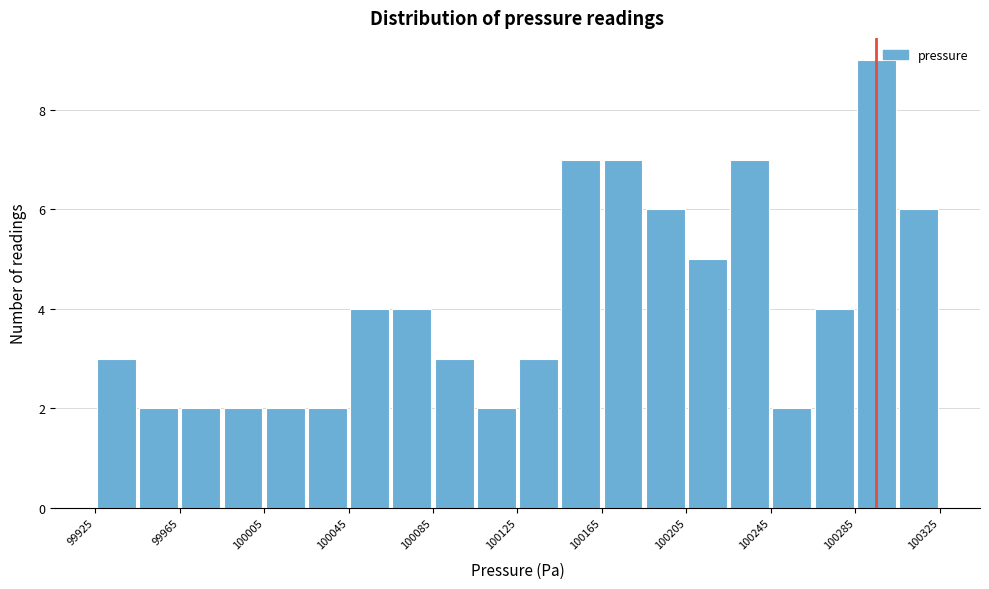

Which range on the x-axis has the tallest bar?

100285 to 100305